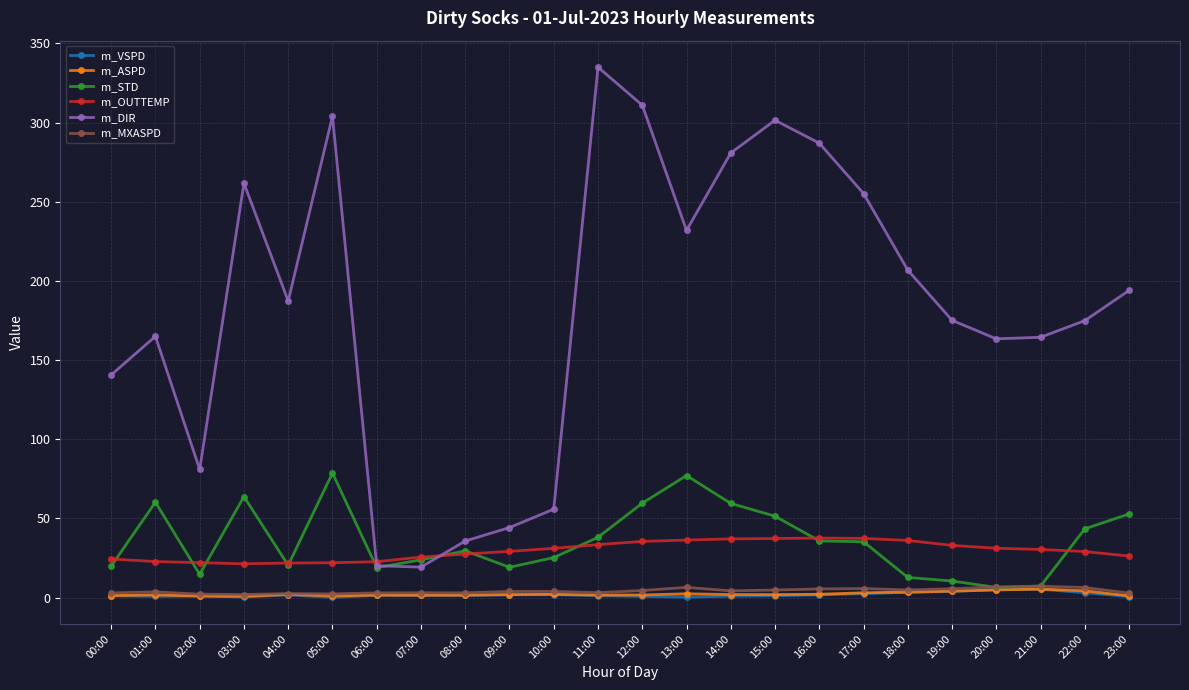

True or false: m_OUTTEMP and m_MXASPD cross at least once.

False